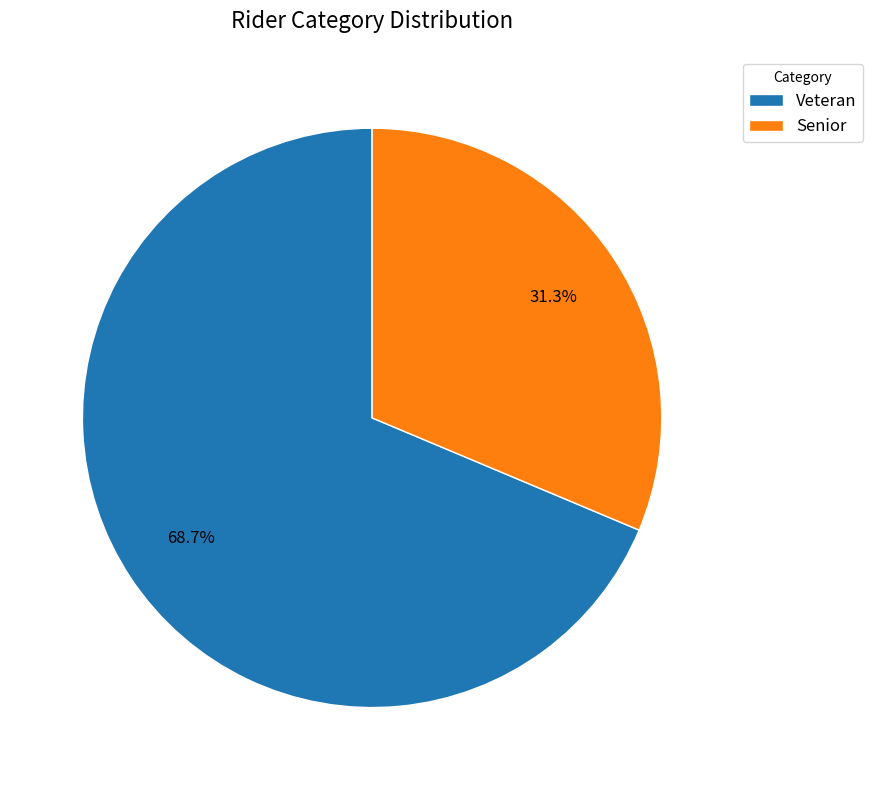

What portion of the pie excludes Veteran?

31.3%